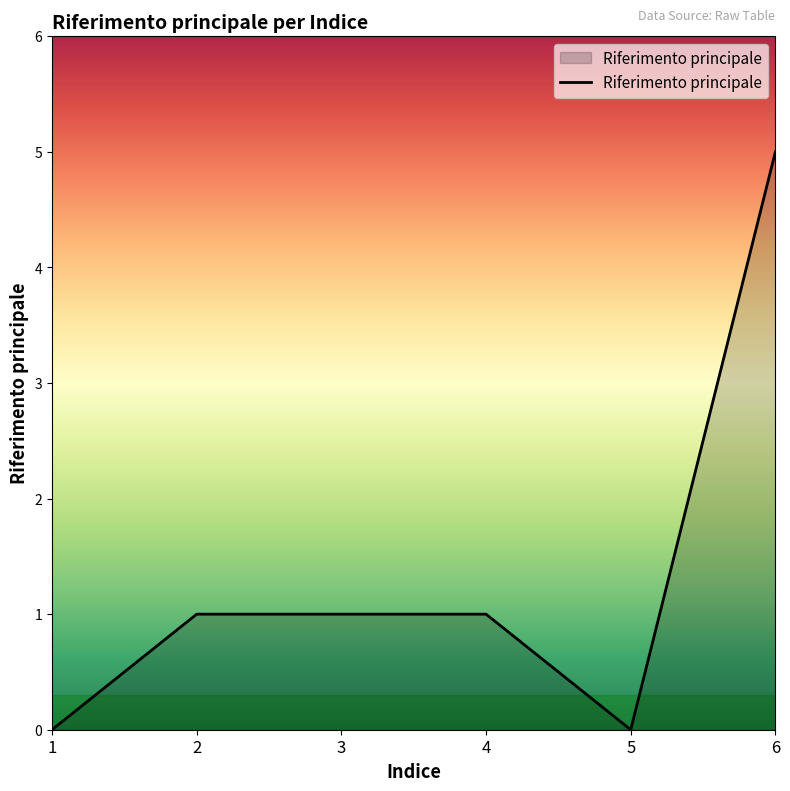

Count the number of data series in this chart.

1